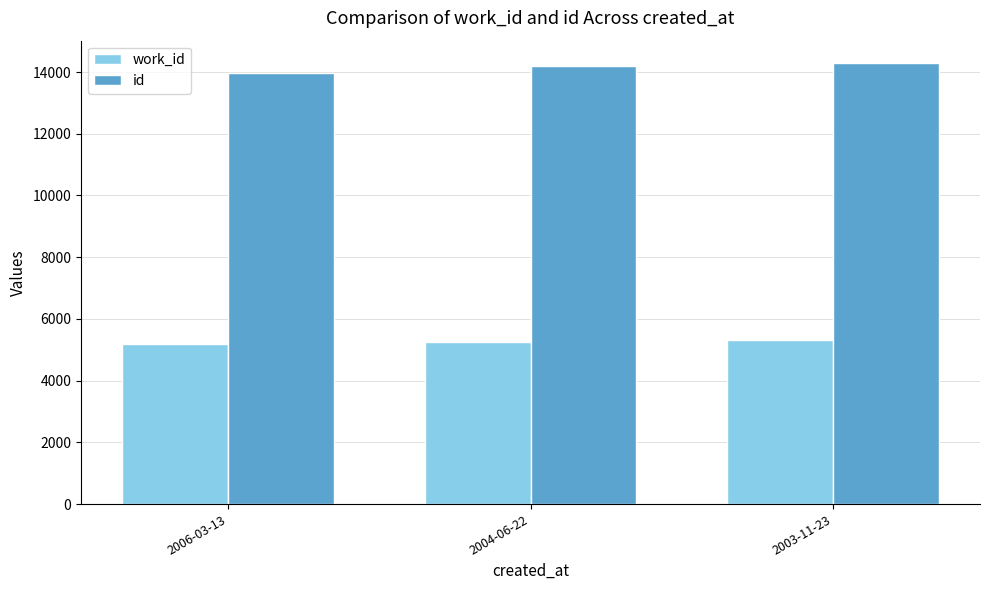

List the series in order of their peak value, highest first.

id, work_id